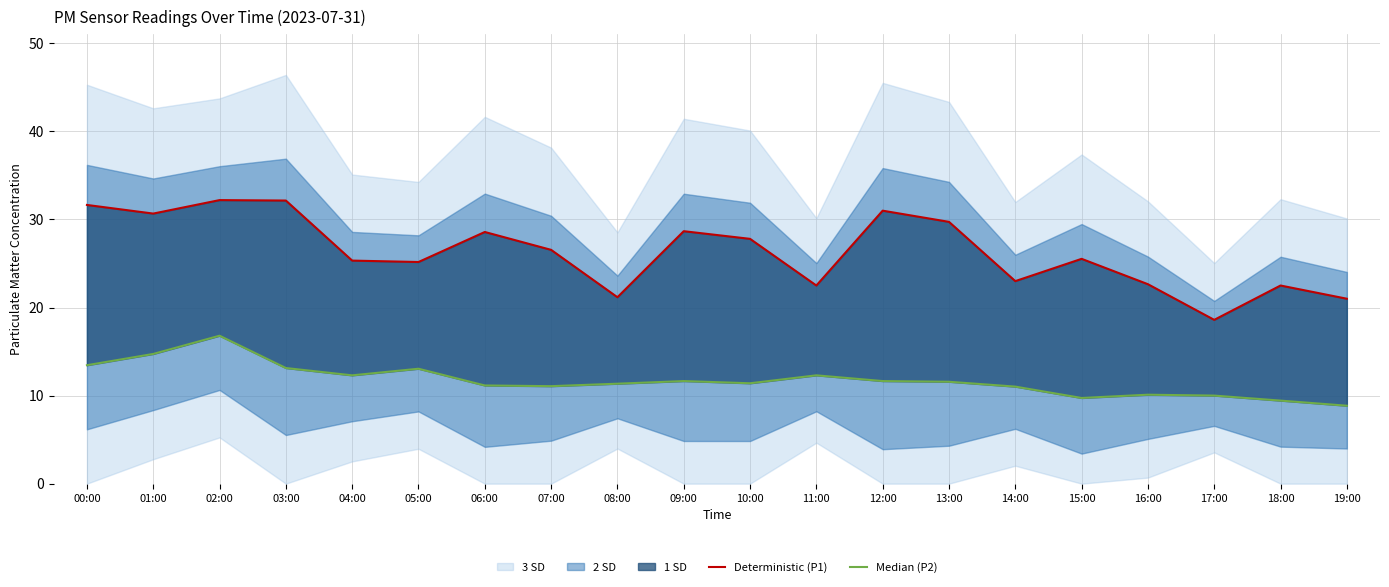

How many categories are shown in the chart?

20